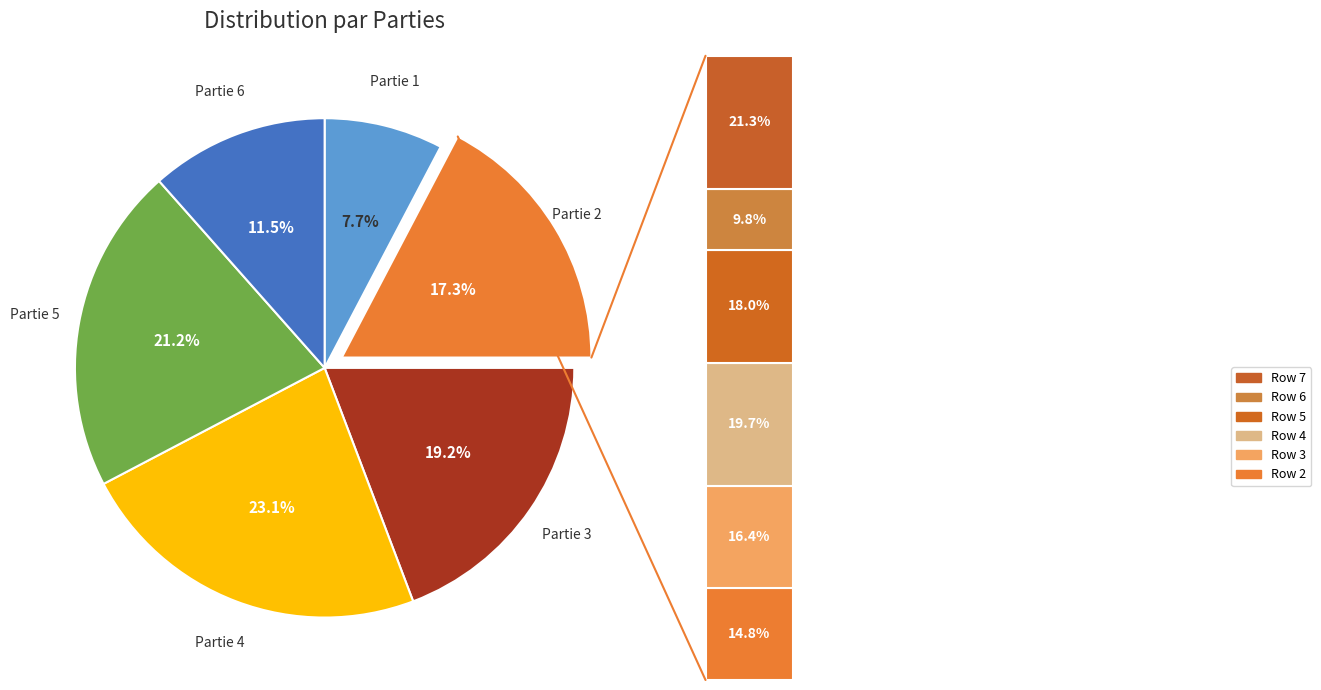

To the nearest percent, what portion does Partie 3 represent?

19%